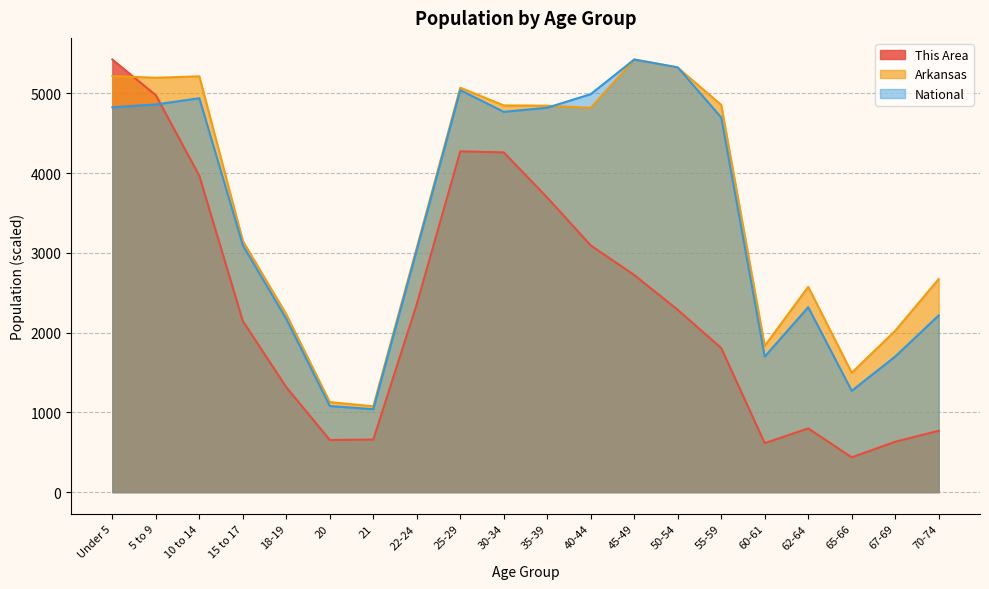

What is the approximate value of National at 5 to 9?

4862.1